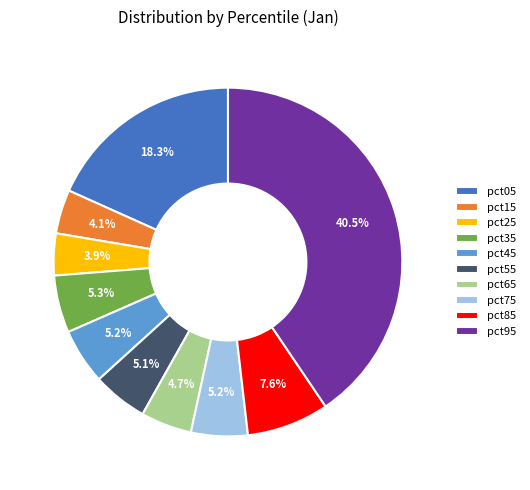

To the nearest percent, what is the combined percentage of pct75 and pct55?

10%